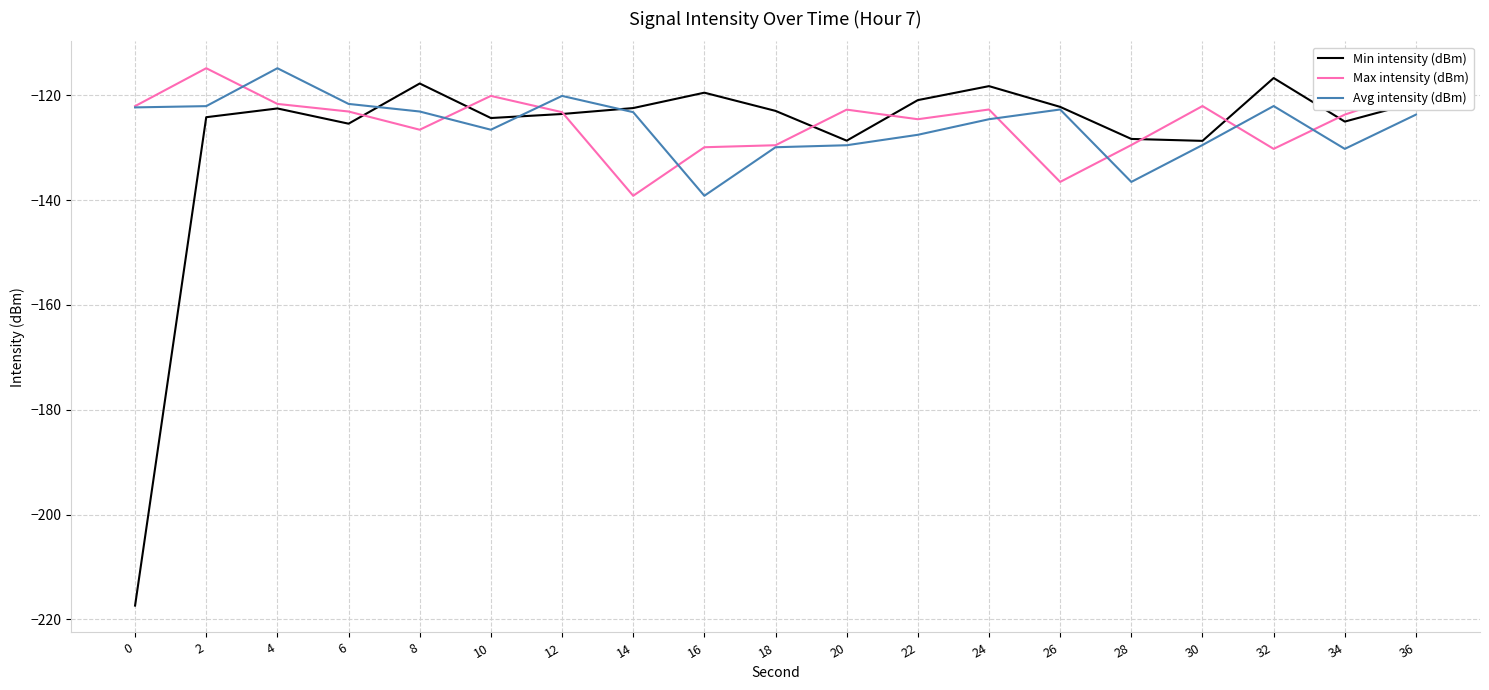

What is the total value across all series at 2?

-361.1